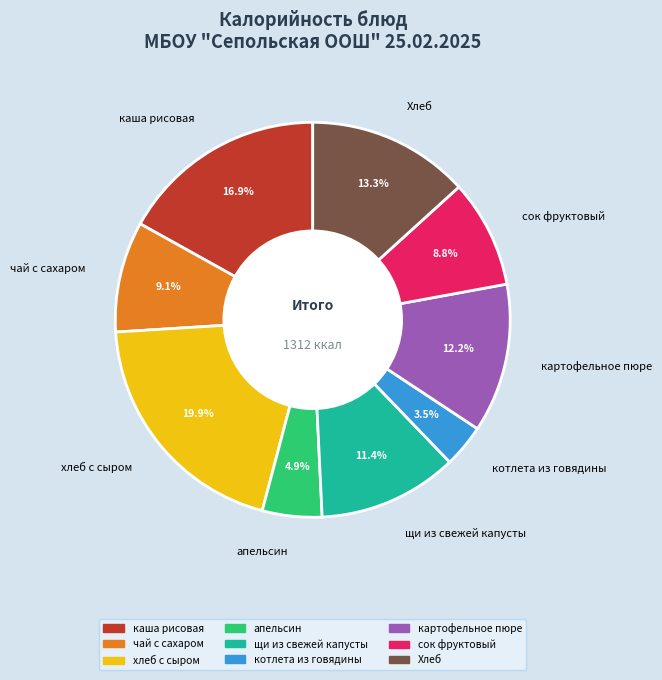

Which has a higher value, щи из свежей капусты or апельсин?

щи из свежей капусты